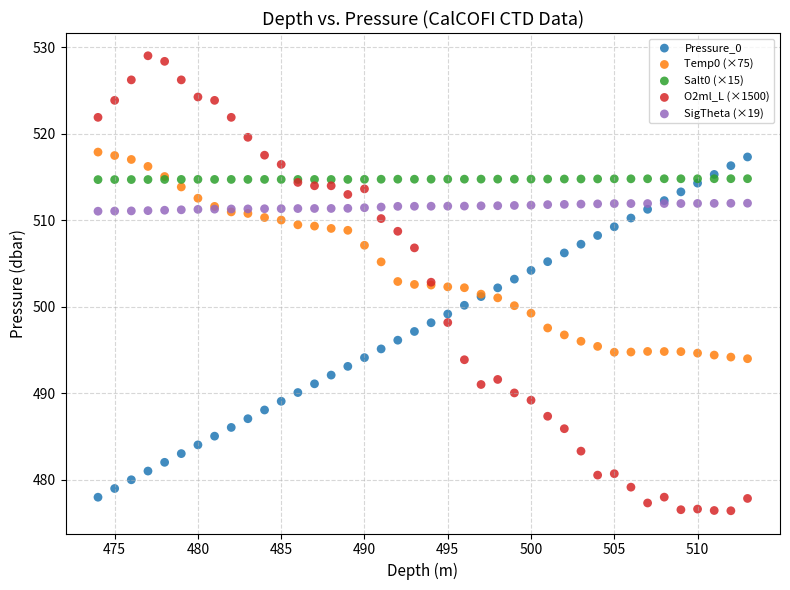

What are all the series names shown in the legend?

Pressure_0, Temp0 (×75), Salt0 (×15), O2ml_L (×1500), SigTheta (×19)